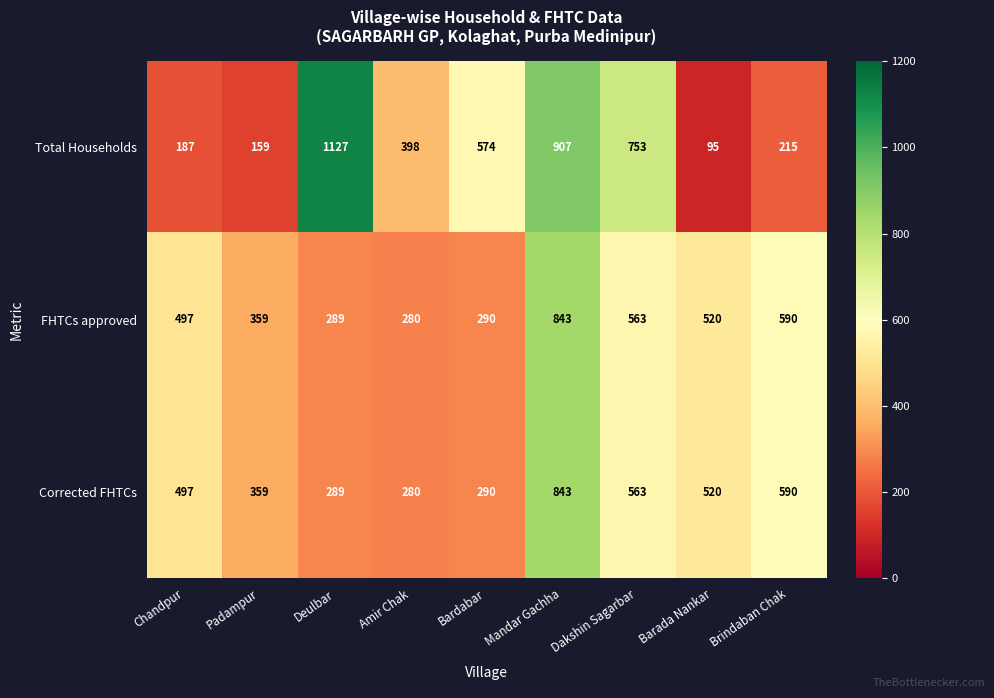

True or false: FHTCs approved has a value of 297 at Chandpur.

False